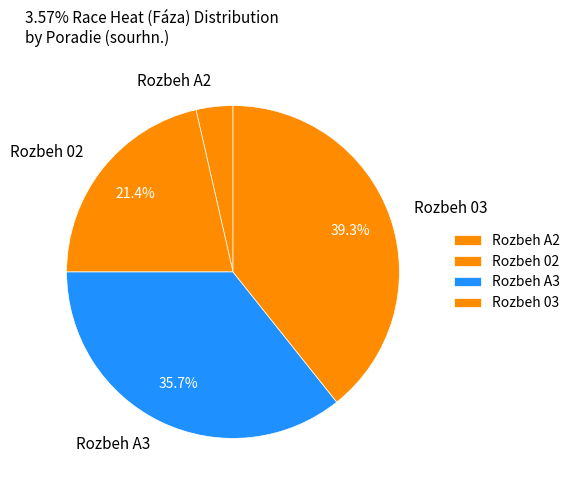

Count the number of slices in the pie.

4